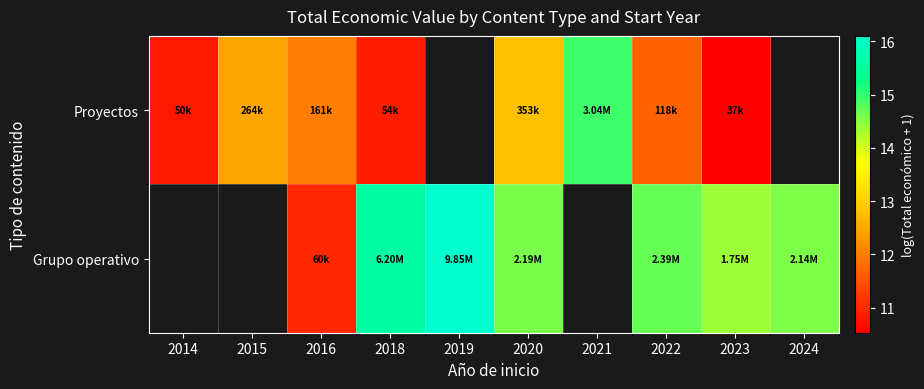

Count the number of categories in the chart.

10